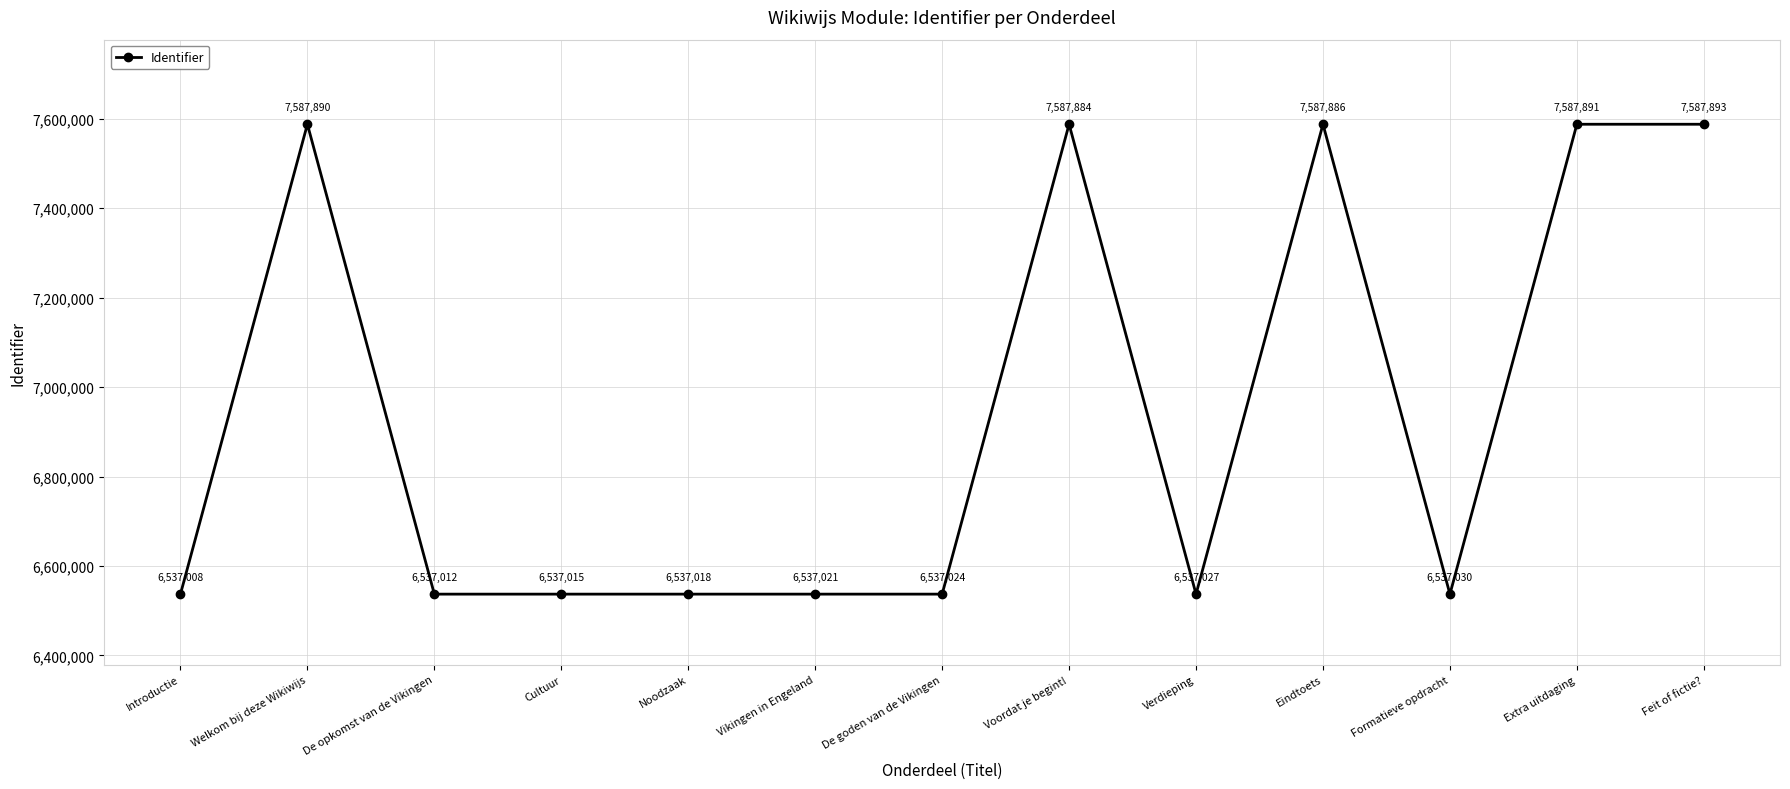

What is the average value?

6941200